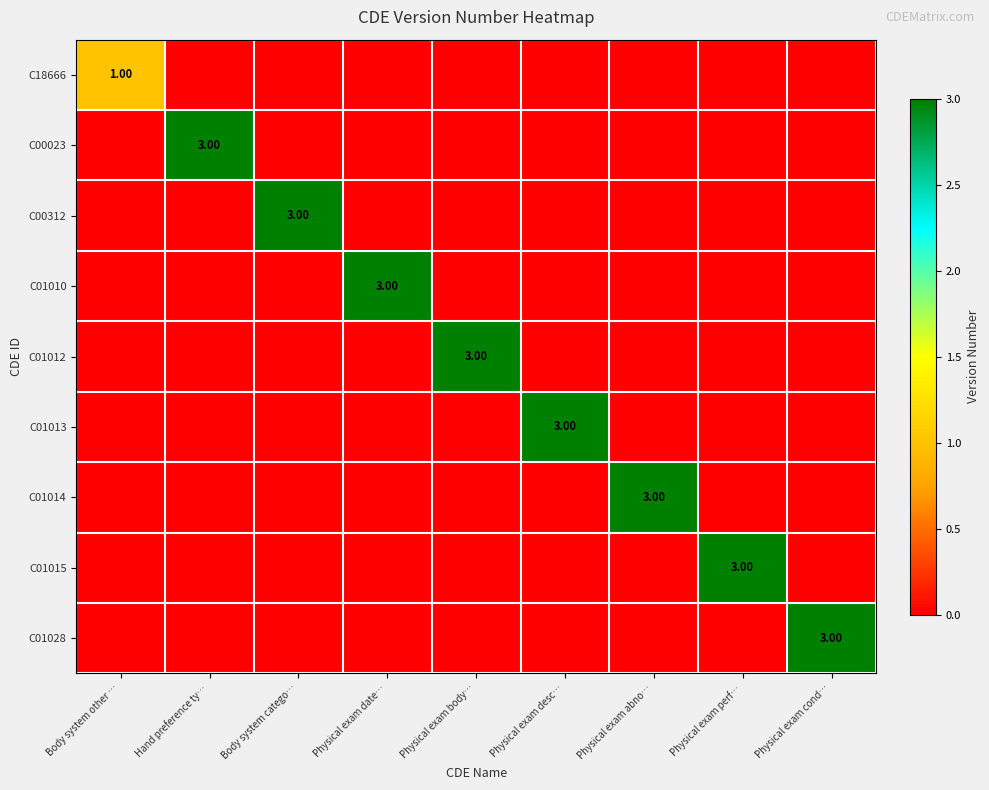

The C01028 series shows 0 at Physical exam date…. True or false?

True